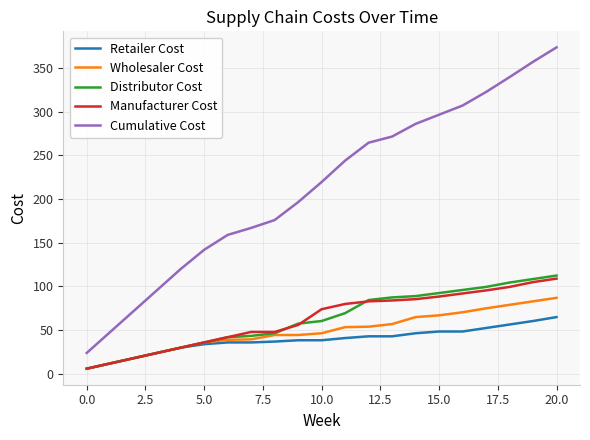

Which series has the largest total across all categories?

Cumulative Cost